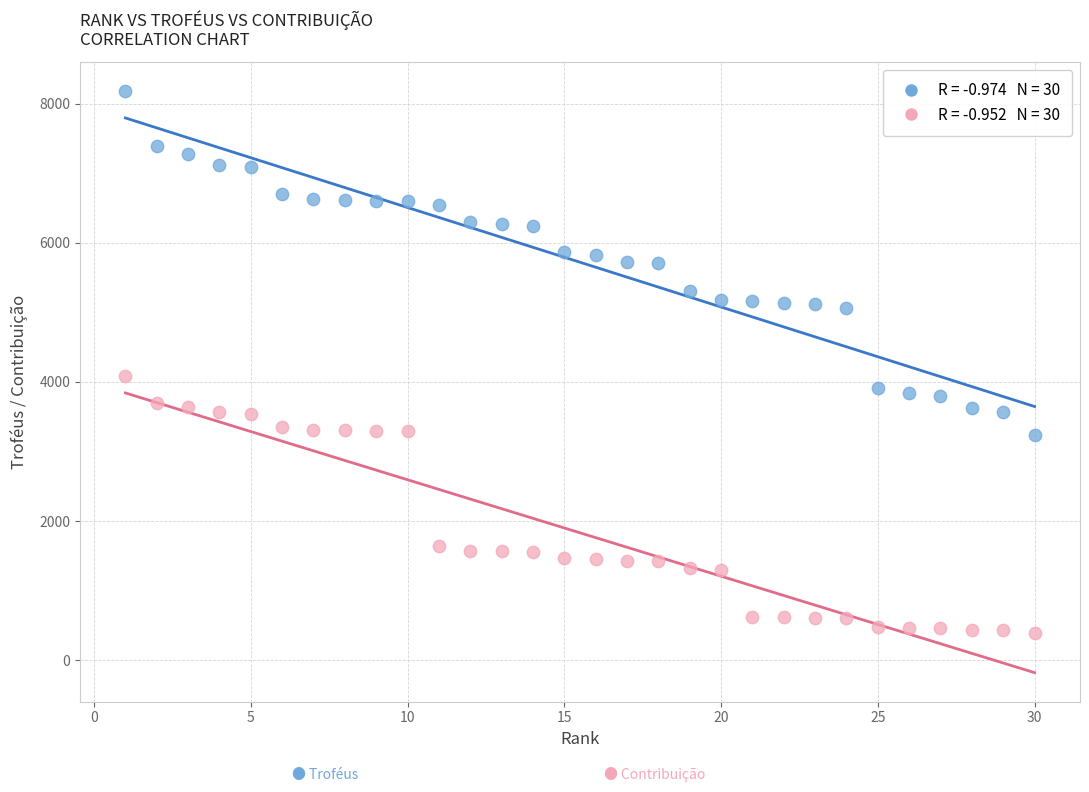

Across all series, what Y value is closest to 4284?

4090